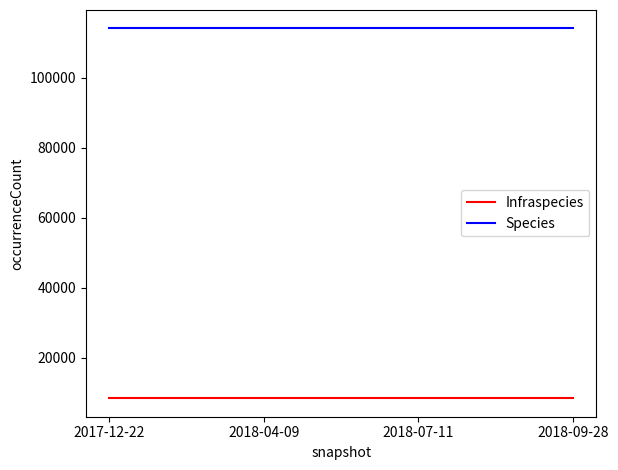

True or false: Species and Infraspecies intersect in this chart.

False